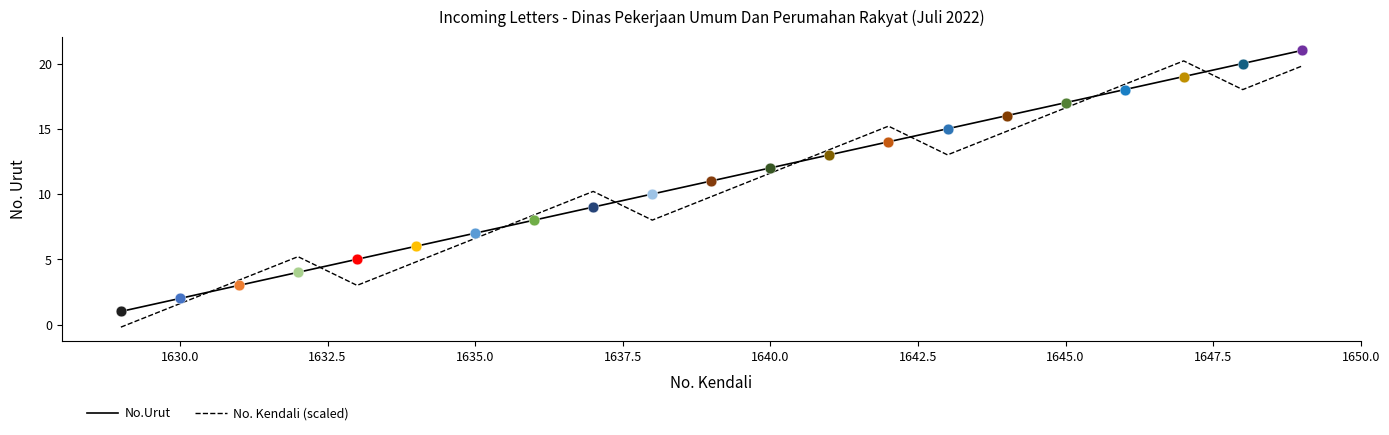

What are all the series names shown in the legend?

No.Urut, No. Kendali (scaled)